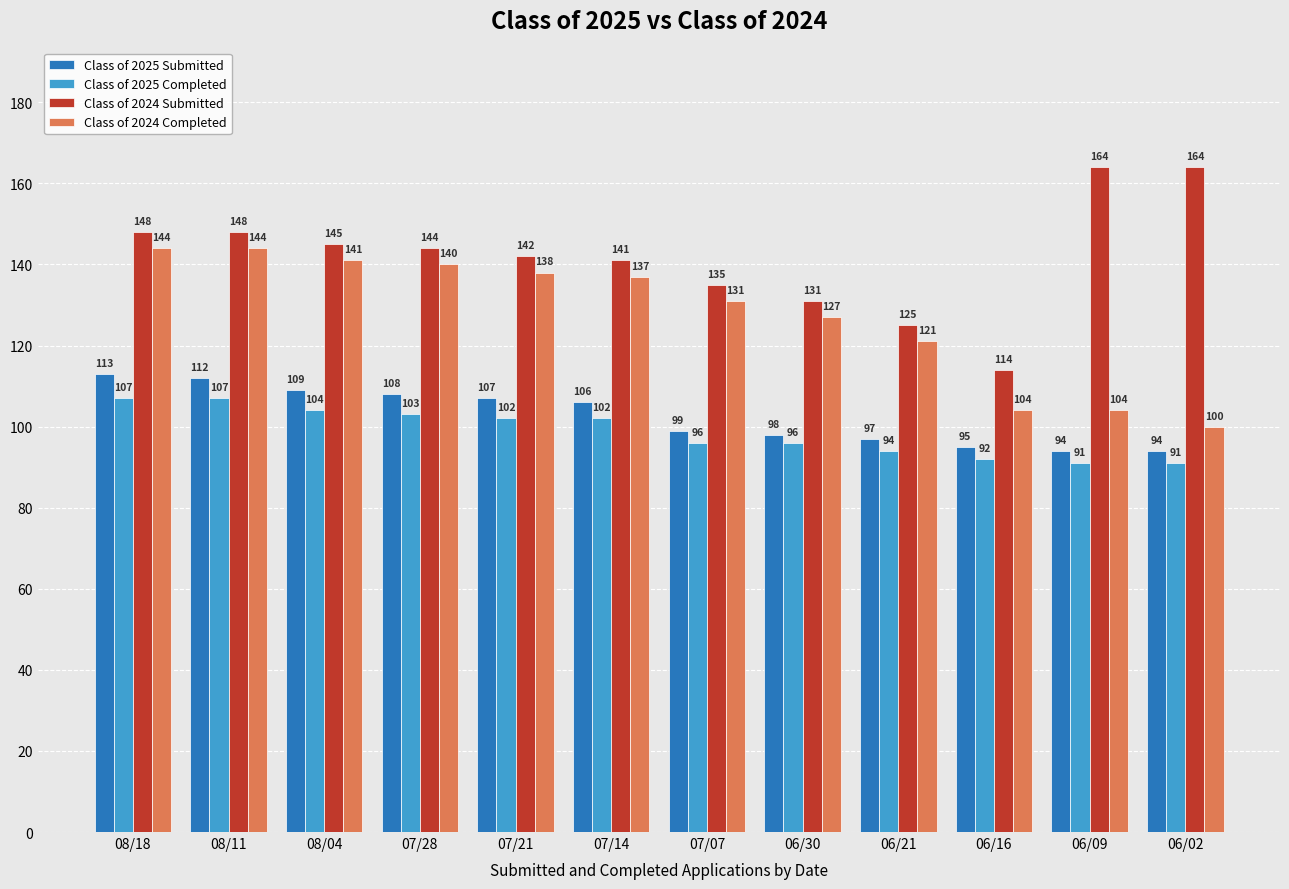

What are all the series names shown in the legend?

Class of 2025 Submitted, Class of 2025 Completed, Class of 2024 Submitted, Class of 2024 Completed